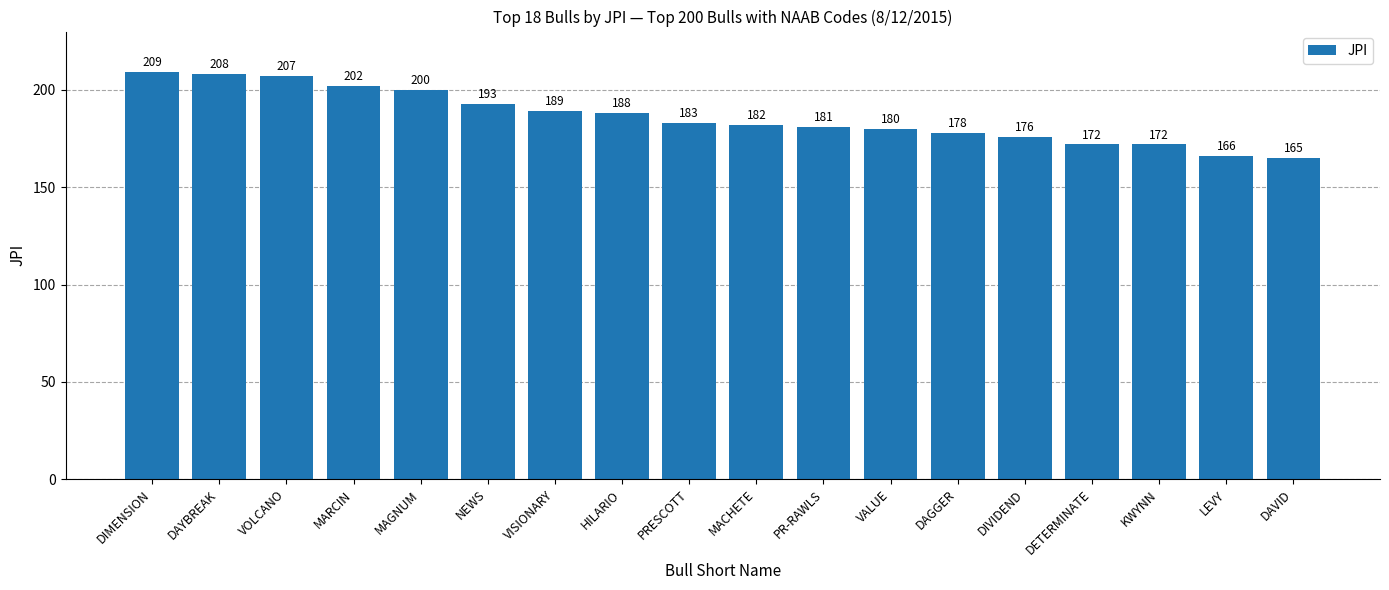

What is the sum of all values?

3351